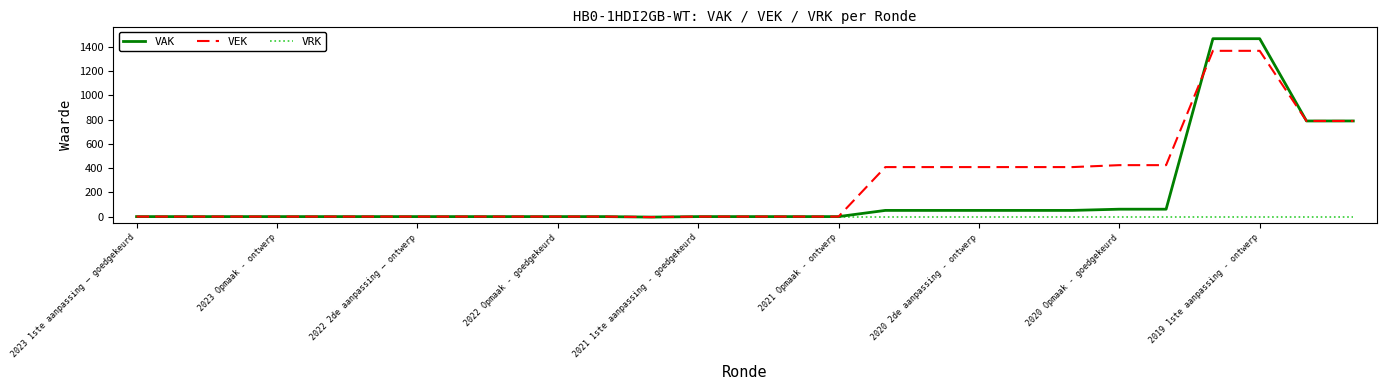

Which series has the largest total across all categories?

VEK